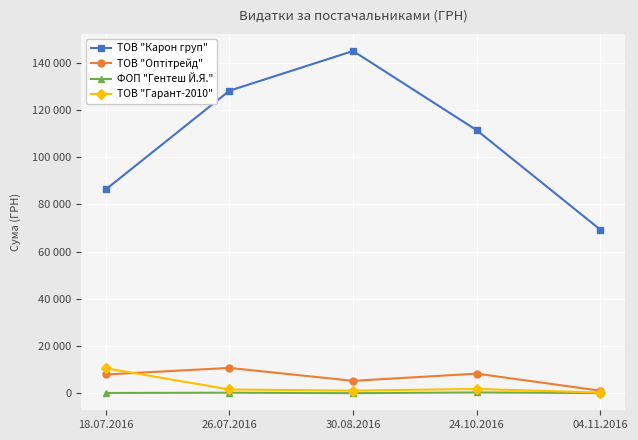

What is the label of the 4th point from the left?

24.10.2016